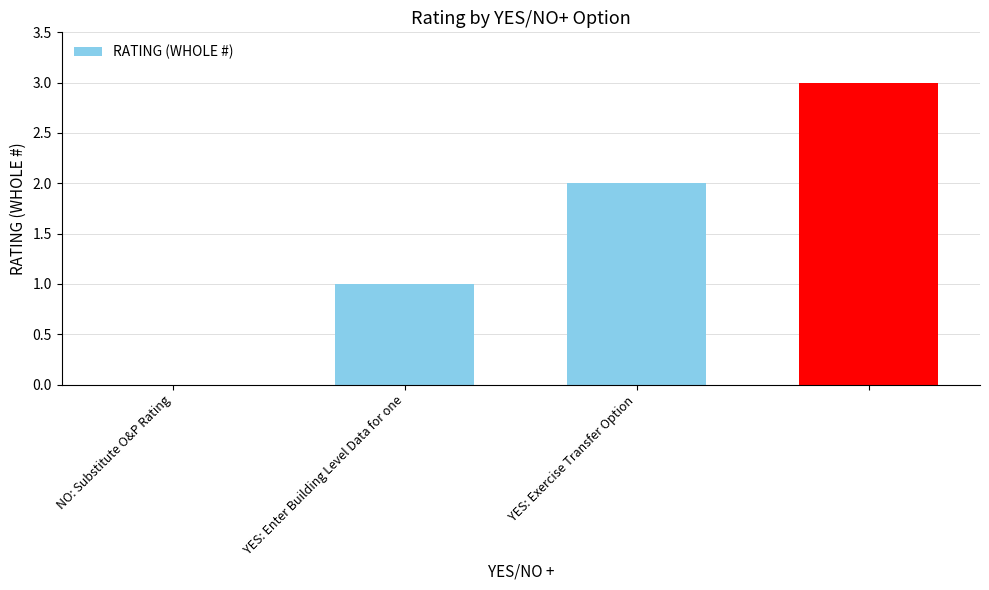

Count the values in the range 1 to 3.

3